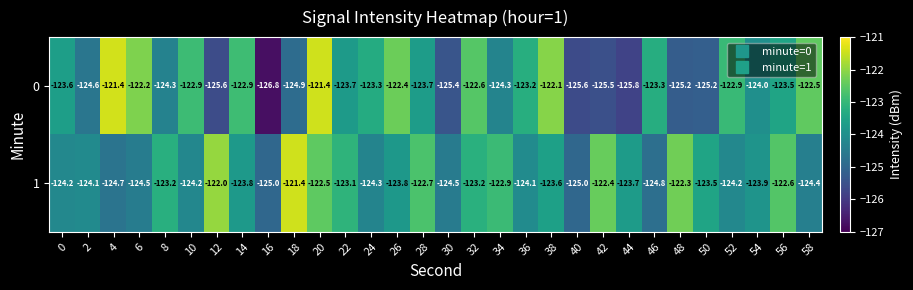

What is the difference between the 1 values at 28 and 36?

1.4